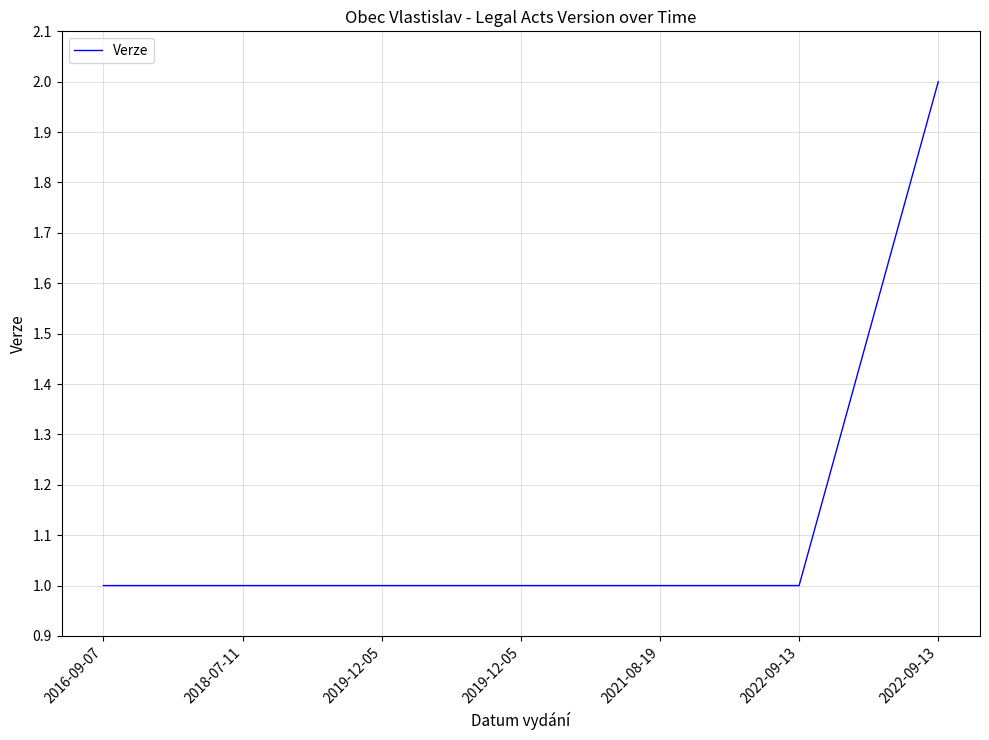

Is this an area chart (filled region under the line)?

No